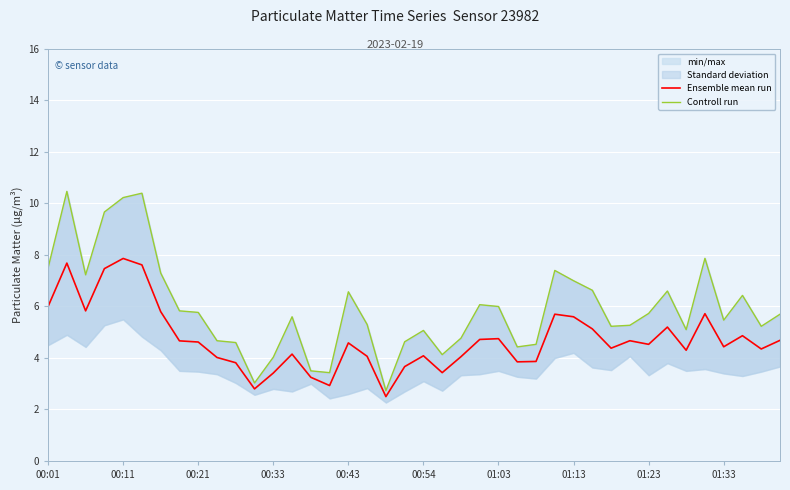

The value of Ensemble mean run at 01:33 is 6.0. True or false?

False